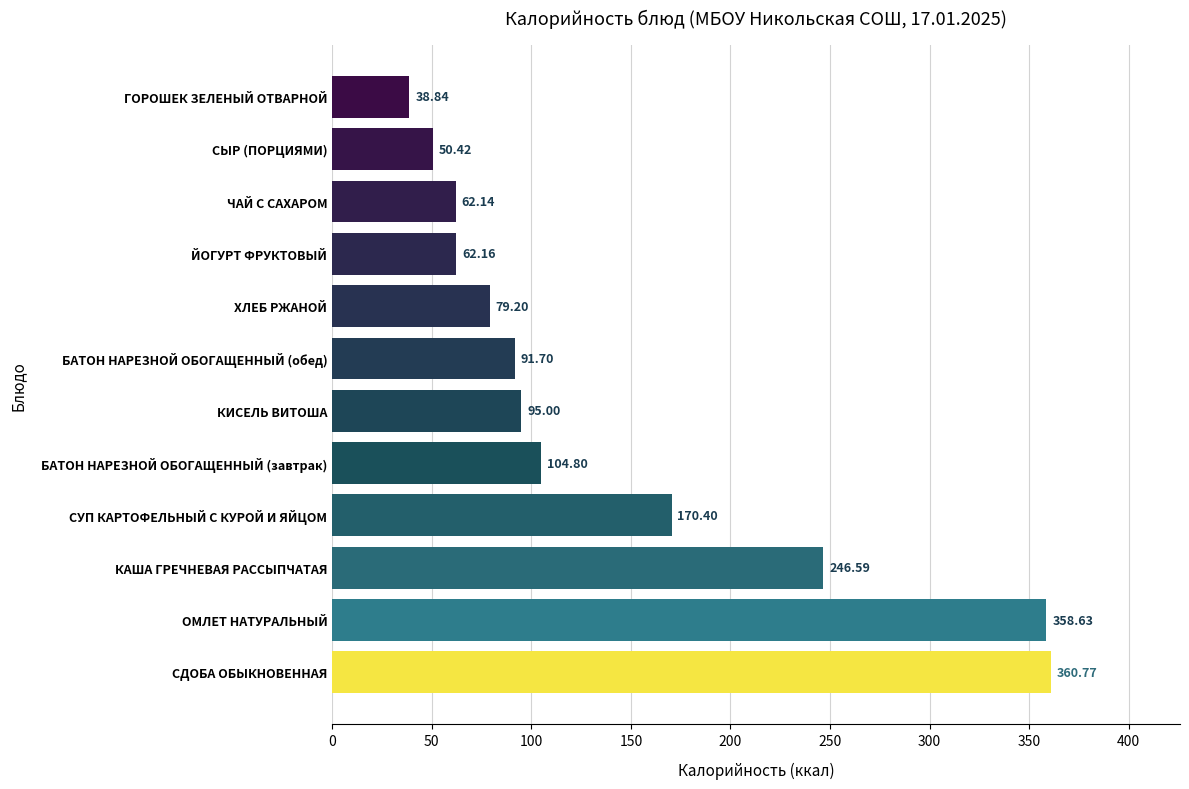

What is the difference between the second highest and minimum values?

319.8